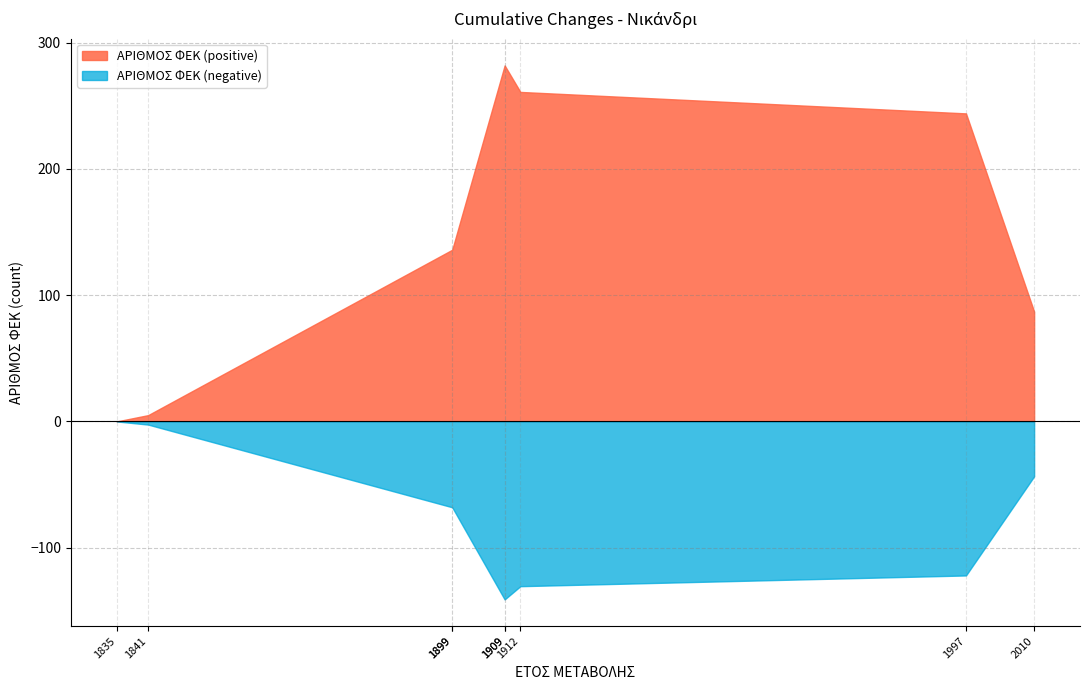

What is the sum of the ΕΤΟΣ ΜΕΤΑΒΟΛΗΣ values at 1899 and 1835?

3734